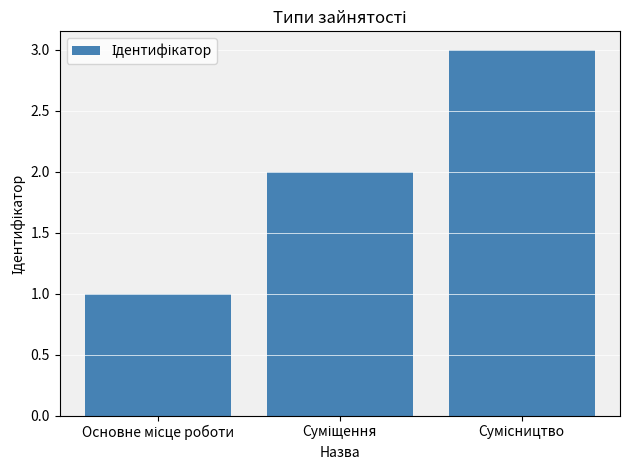

What is the greatest value displayed?

3